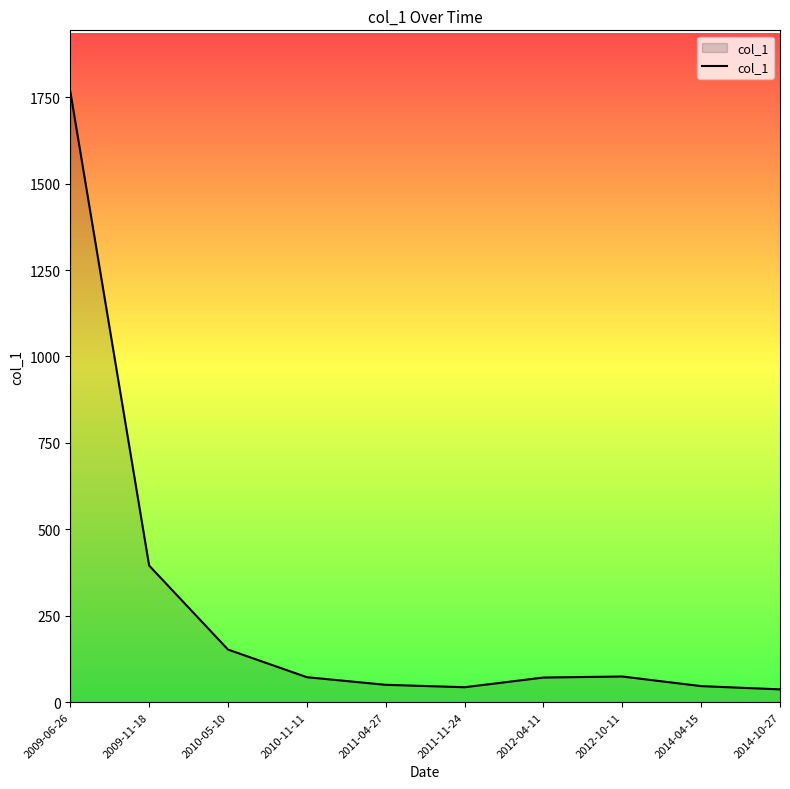

Is it true that the value at 2014-04-15 is 46.2?

True